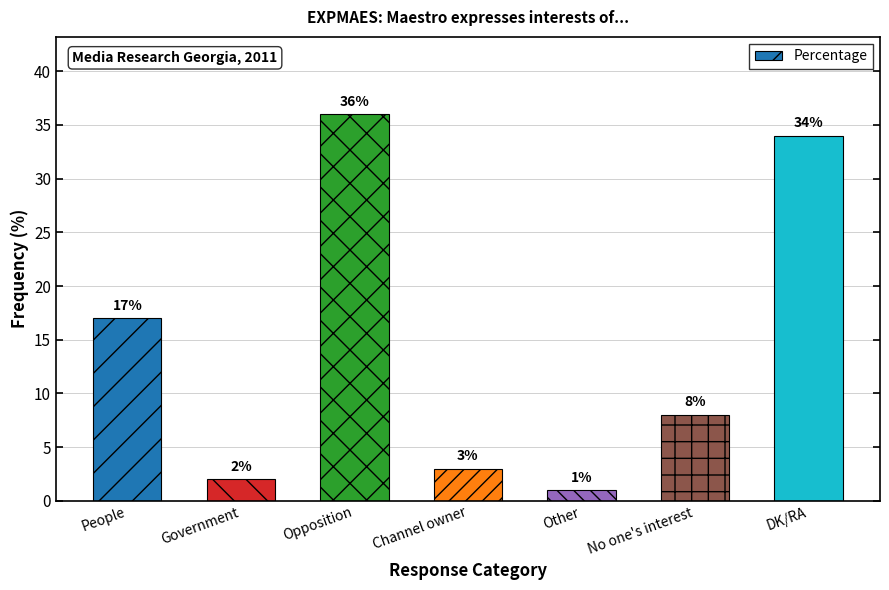

Which category has the lowest value across all series?

Other